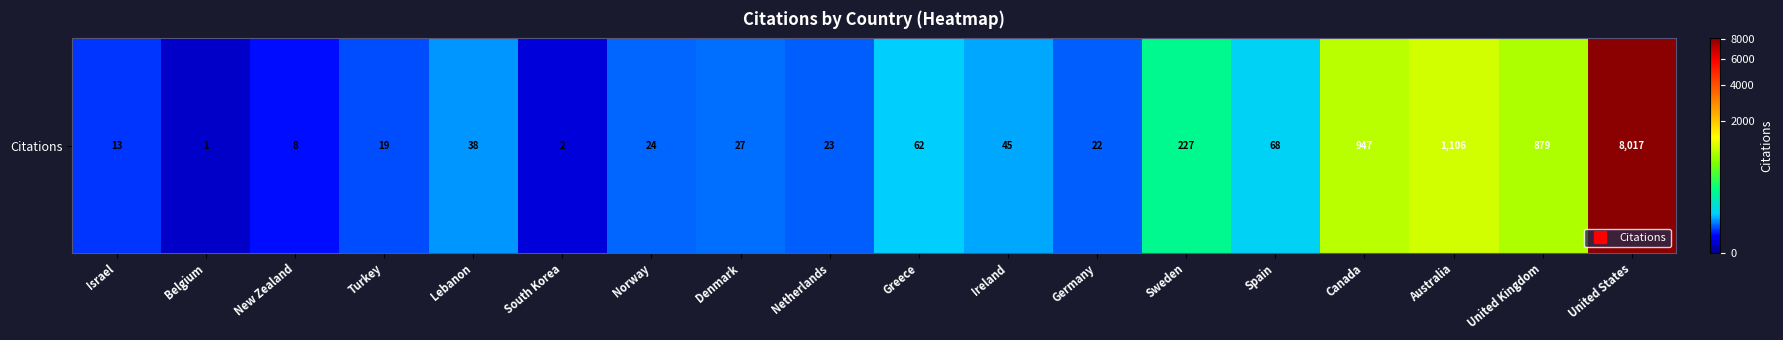

List the labels in order of value, smallest first.

Belgium, South Korea, New Zealand, Israel, Turkey, Germany, Netherlands, Norway, Denmark, Lebanon, Ireland, Greece, Spain, Sweden, United Kingdom, Canada, Australia, United States